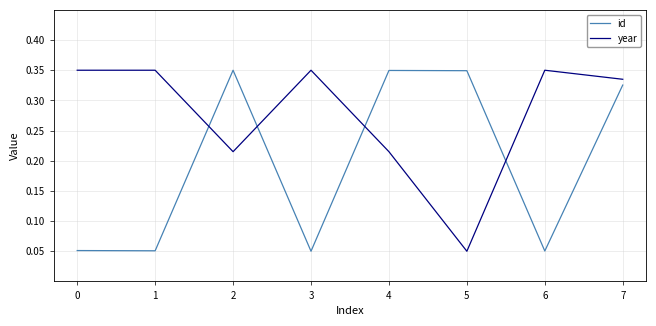

True or false: year has more than 0 interior local peaks.

True